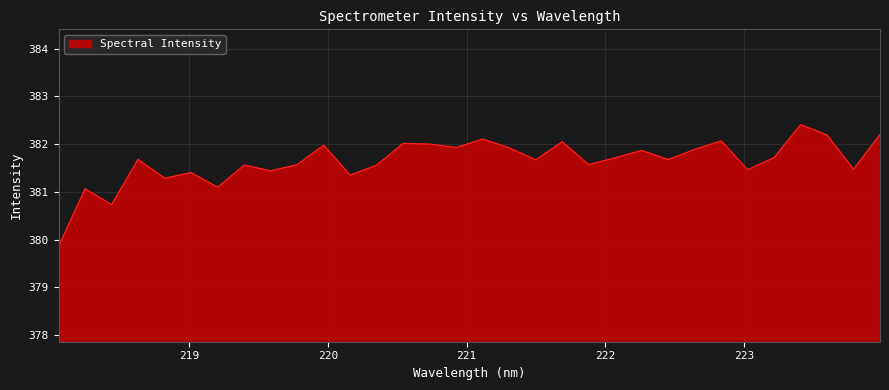

What is the minimum value shown in the chart?

379.9